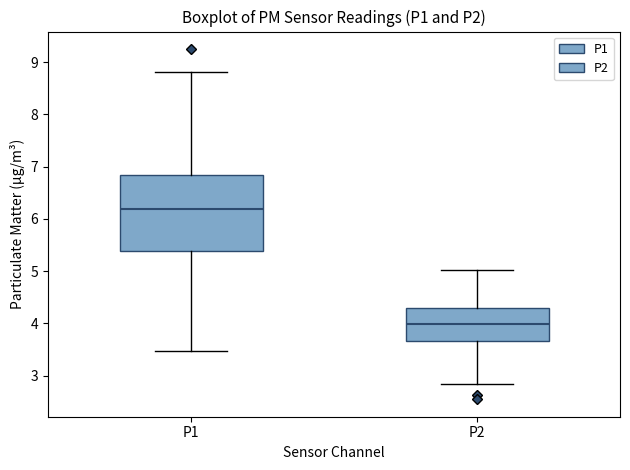

Where is the lower edge of the box for P2 on the y-axis? The values are not printed on the chart, so give them approximately, as read against the axis.

3.7